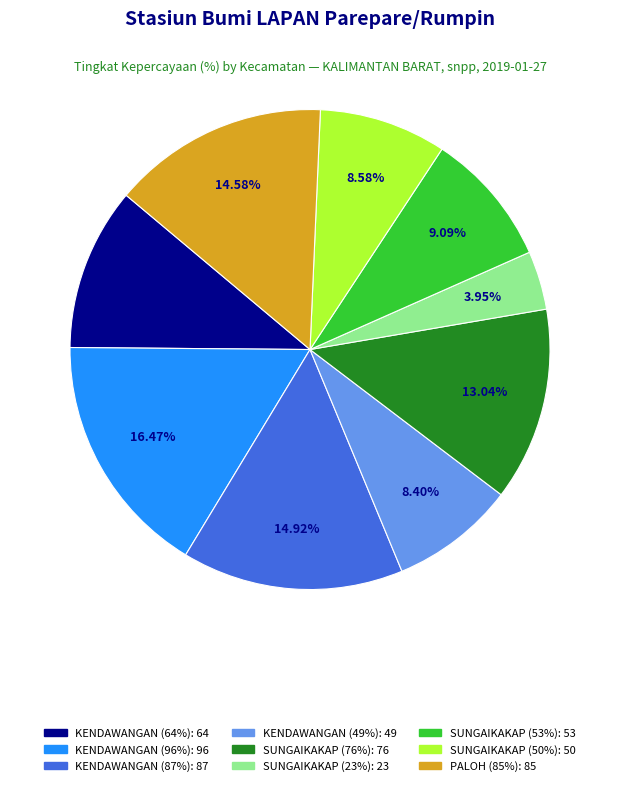

What is the smallest slice in the pie chart?

SUNGAIKAKAP (23%)